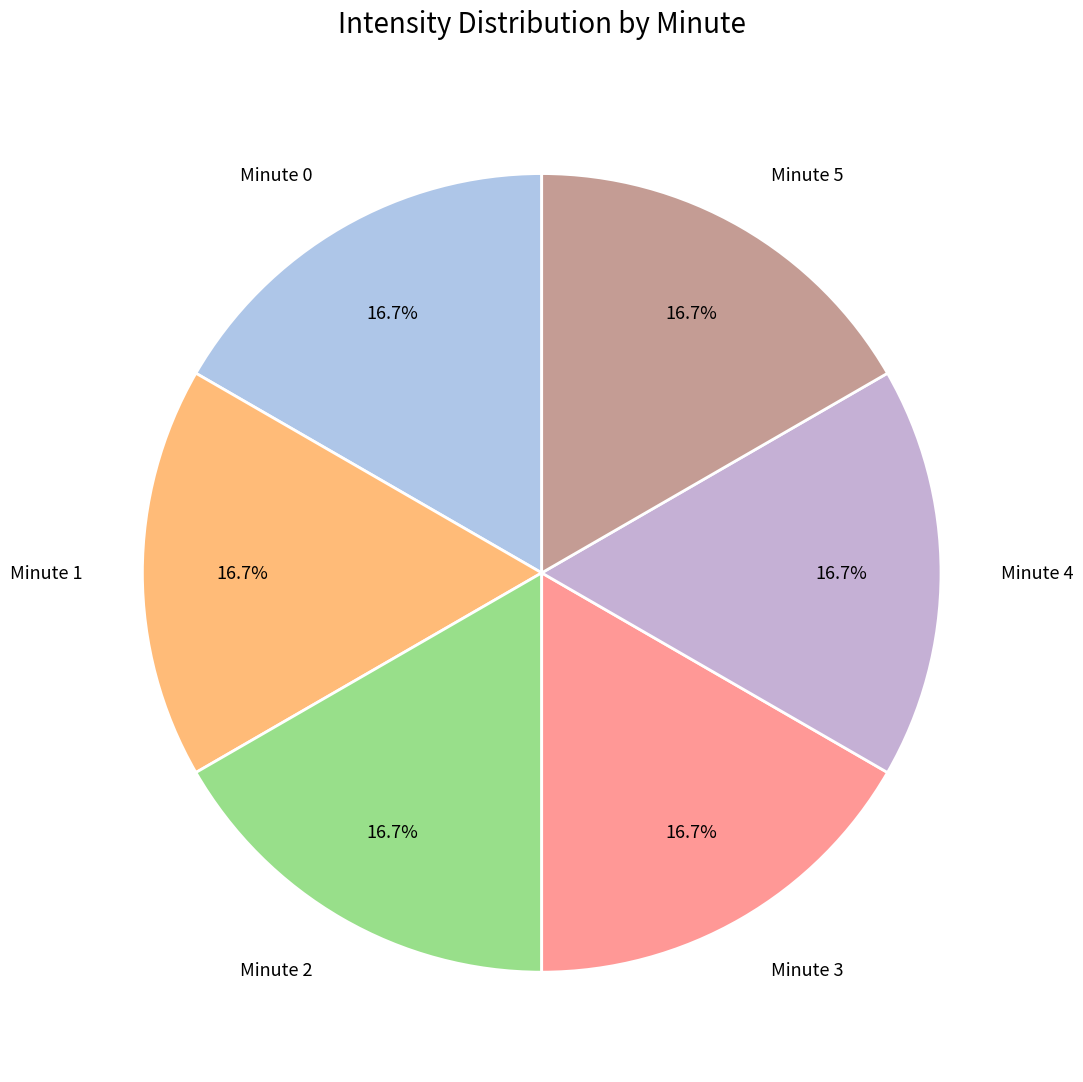

Is there a majority slice in this chart?

No